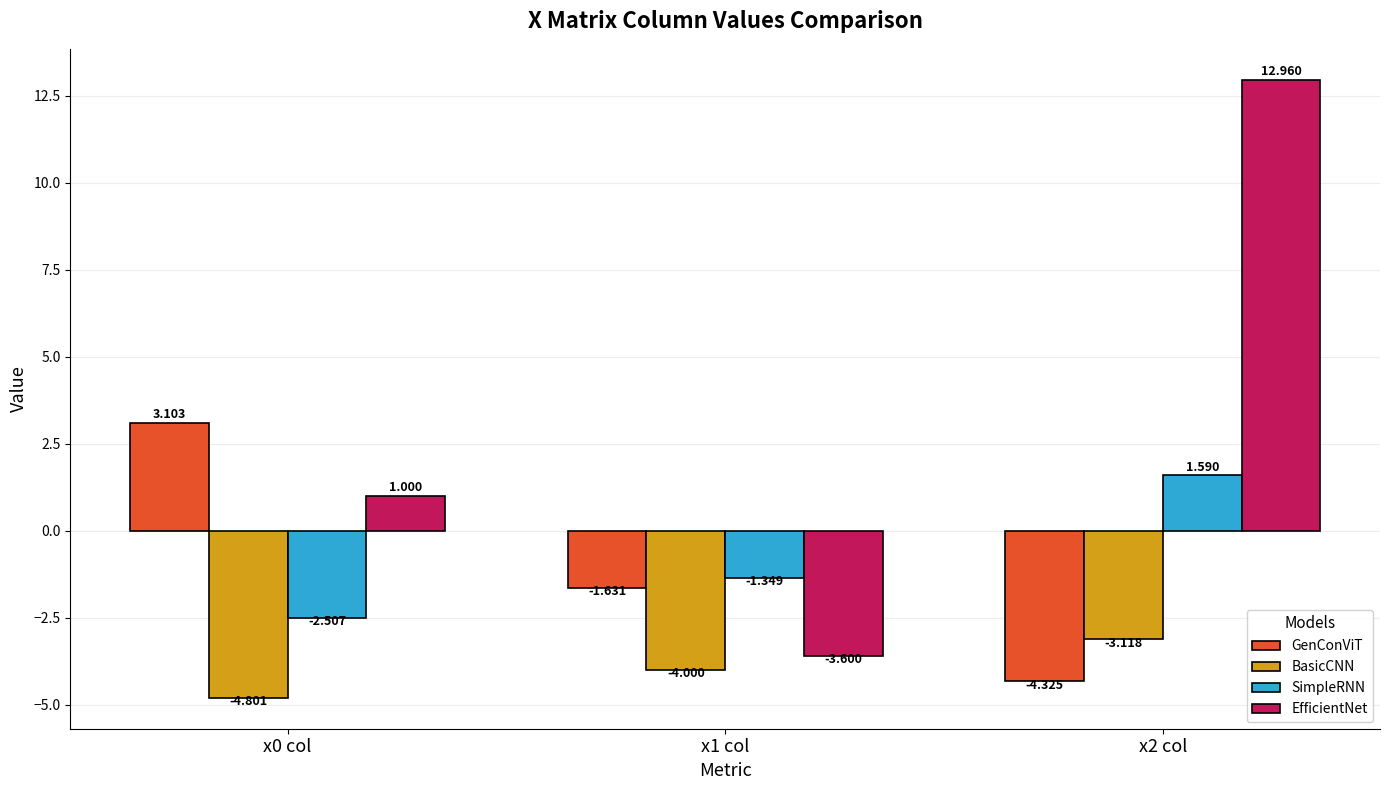

What is the value of the EfficientNet bar at the 3rd from the left?

13.0